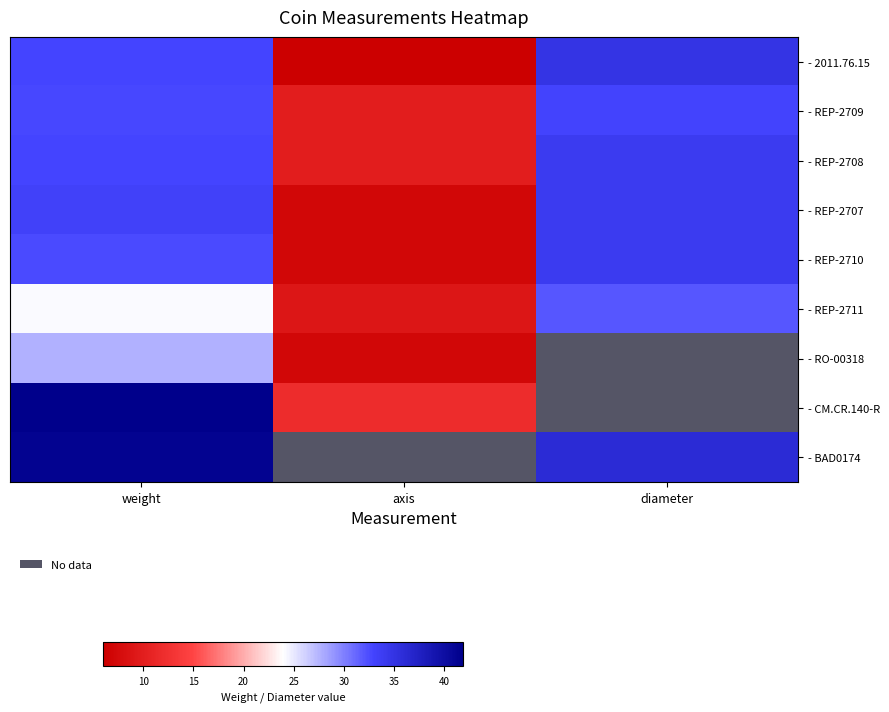

Rank the series at weight from highest to lowest value.

- CM.CR.140-R, - BAD0174, - REP-2707, - 2011.76.15, - REP-2708, - REP-2709, - REP-2710, - RO-00318, - REP-2711